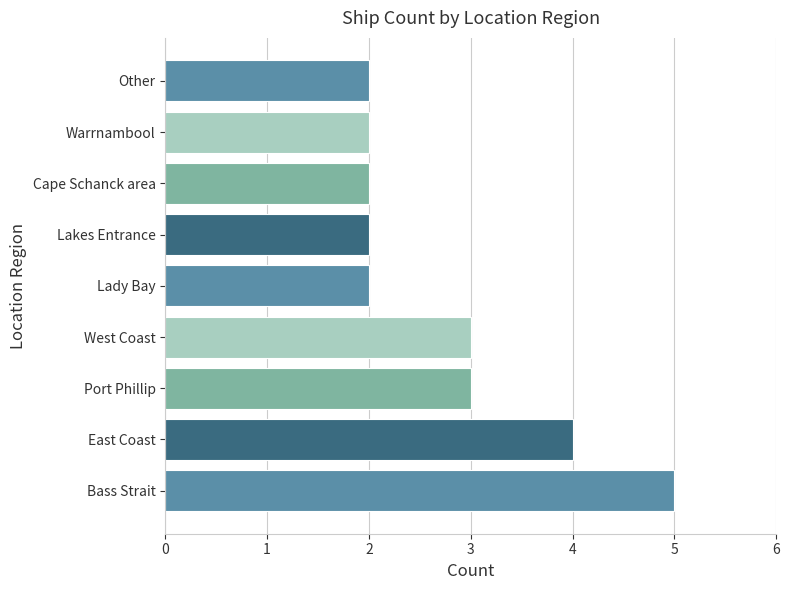

What is the minimum value shown in the chart?

2